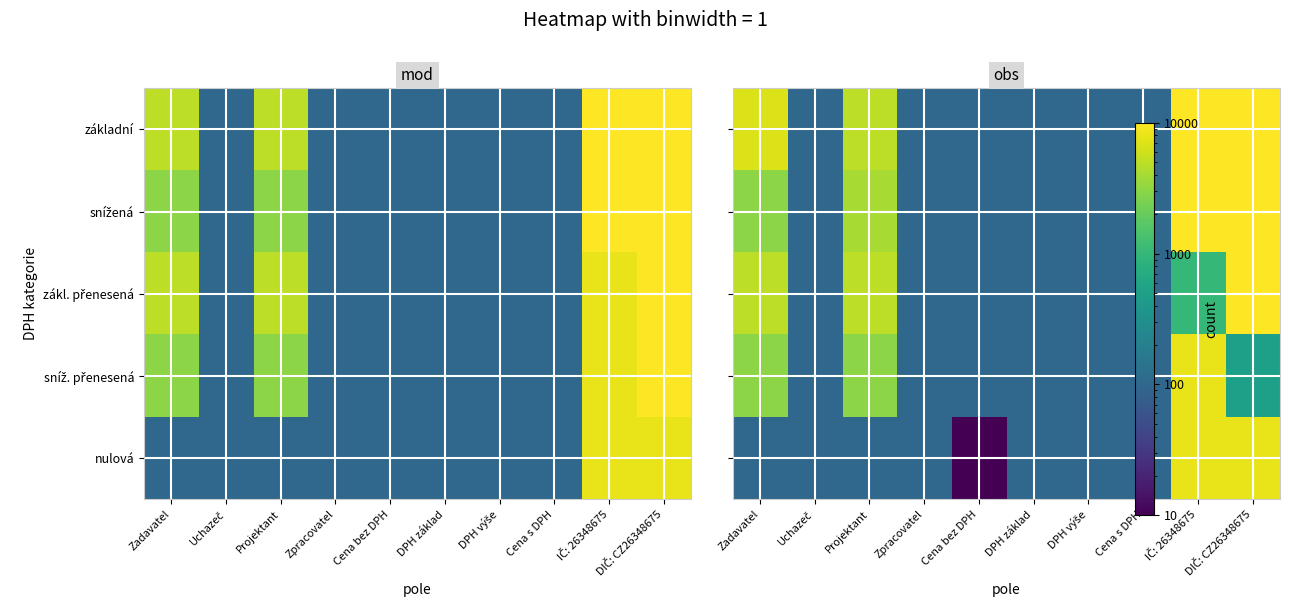

Count the number of categories in the chart.

10